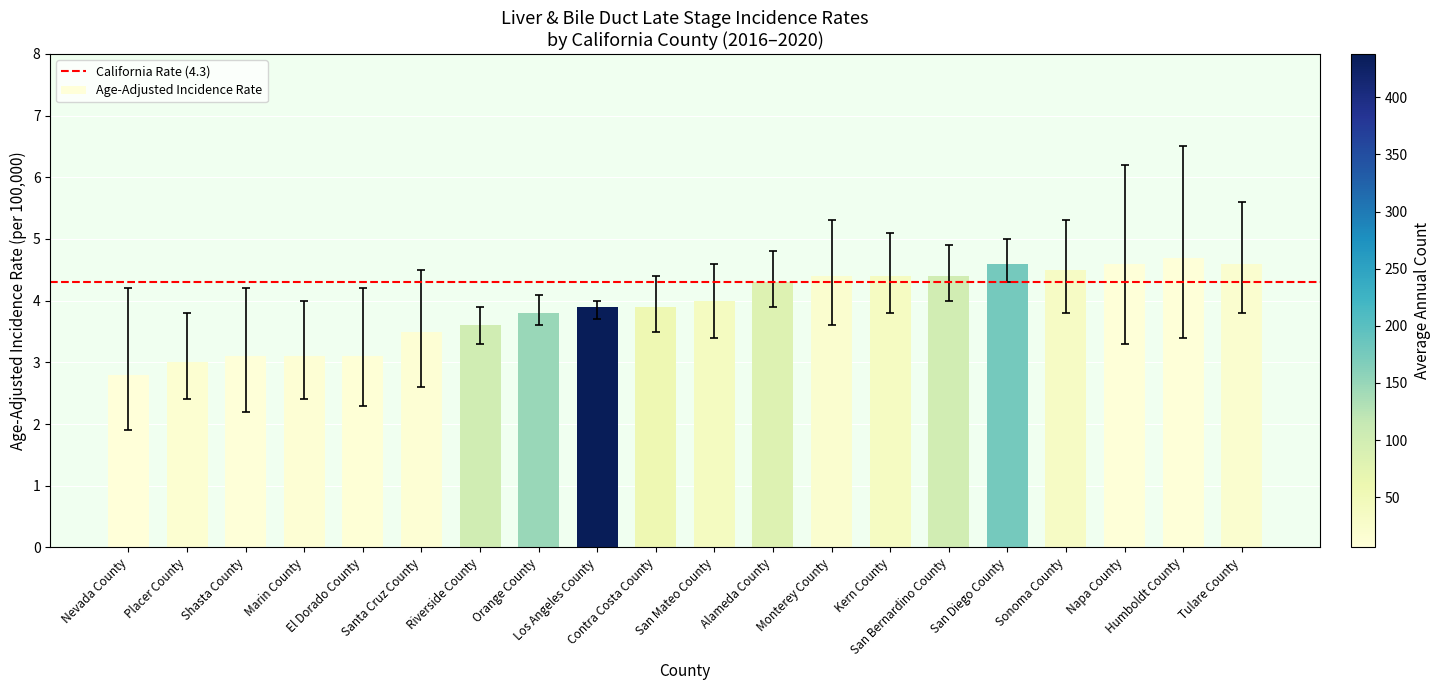

How many data points are less than 4?

10